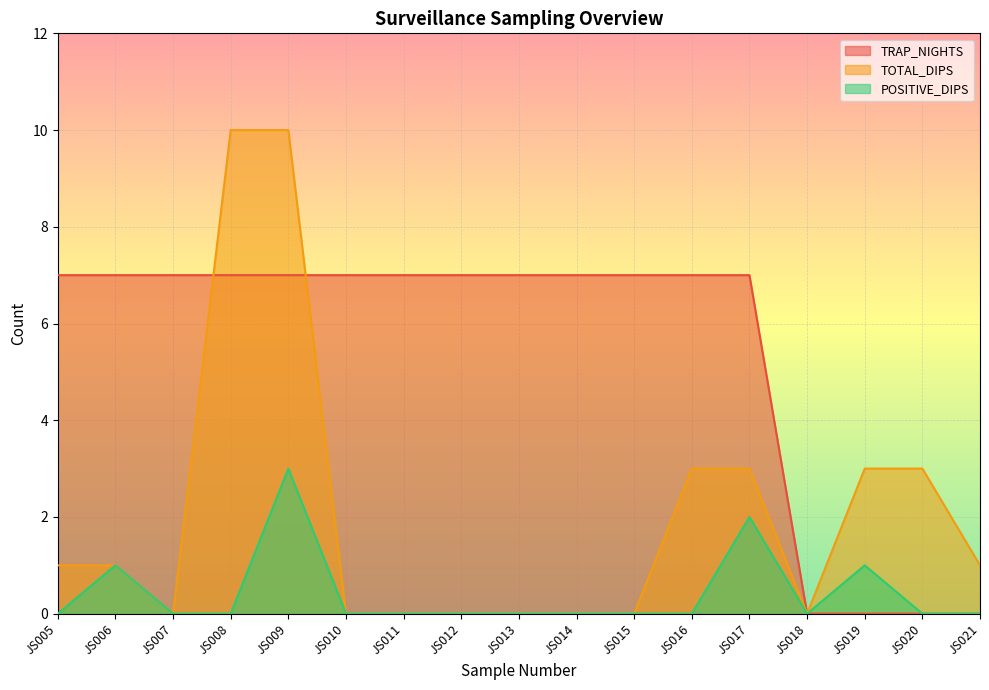

How many values in the TRAP_NIGHTS series are below 7?

4